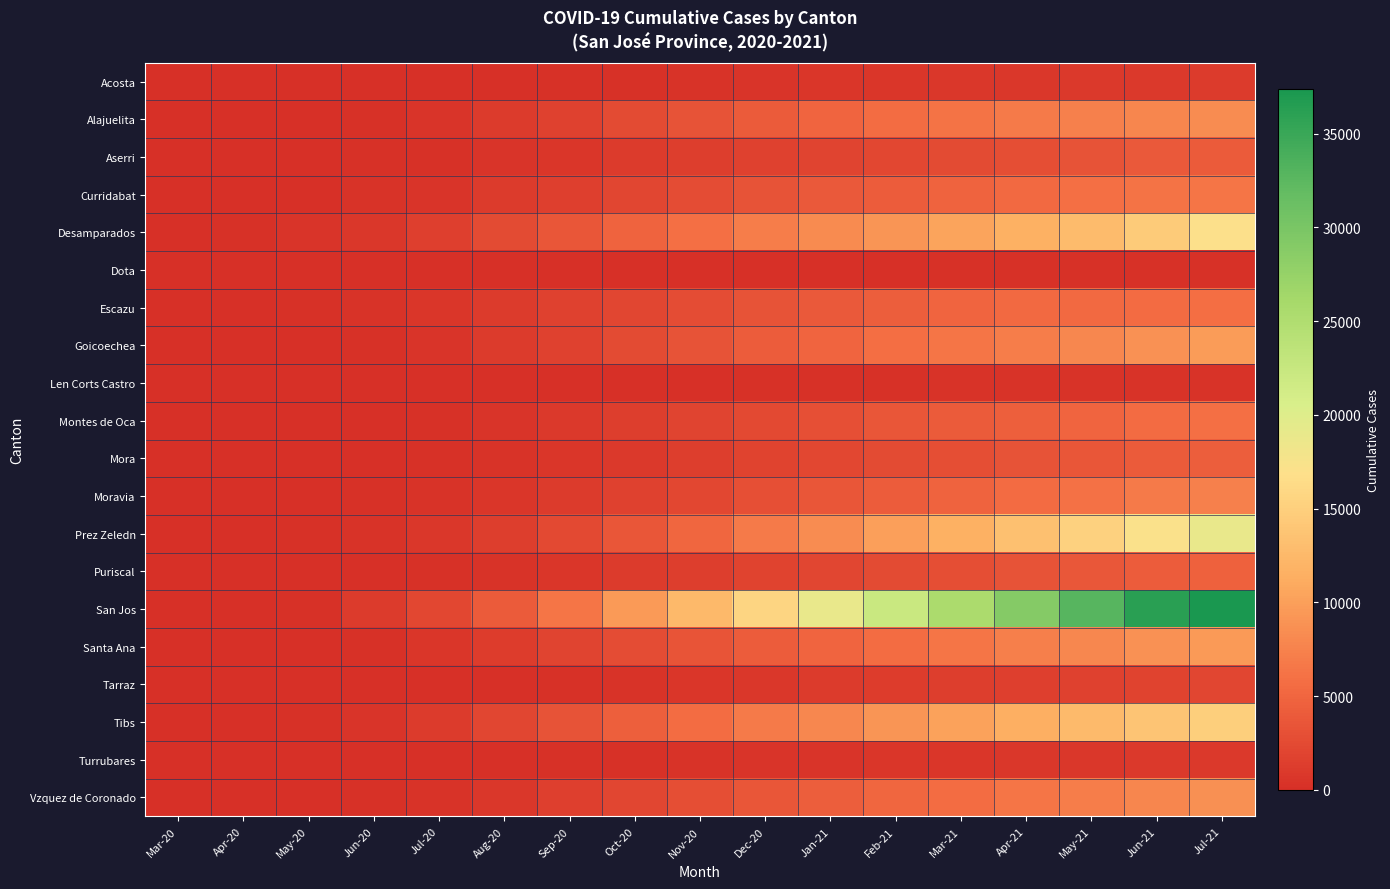

What is the spread (max minus min) of values at Jun-21?

35955